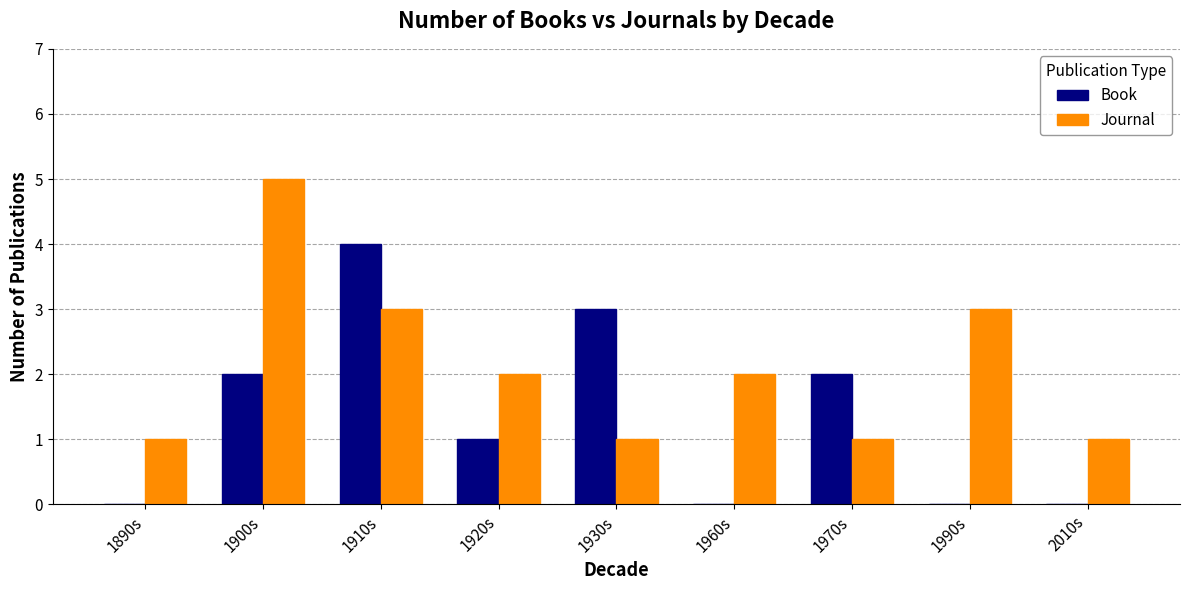

What is the sum of the Book values at 1910s and 2010s?

4